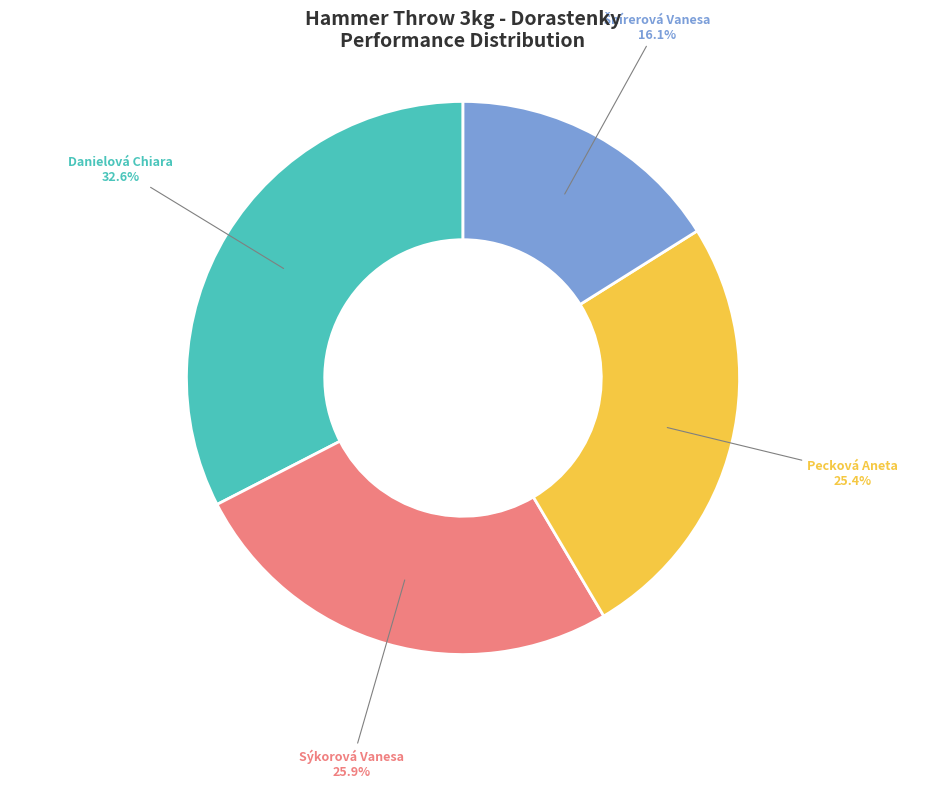

What is the largest slice in the pie chart?

Danielová Chiara